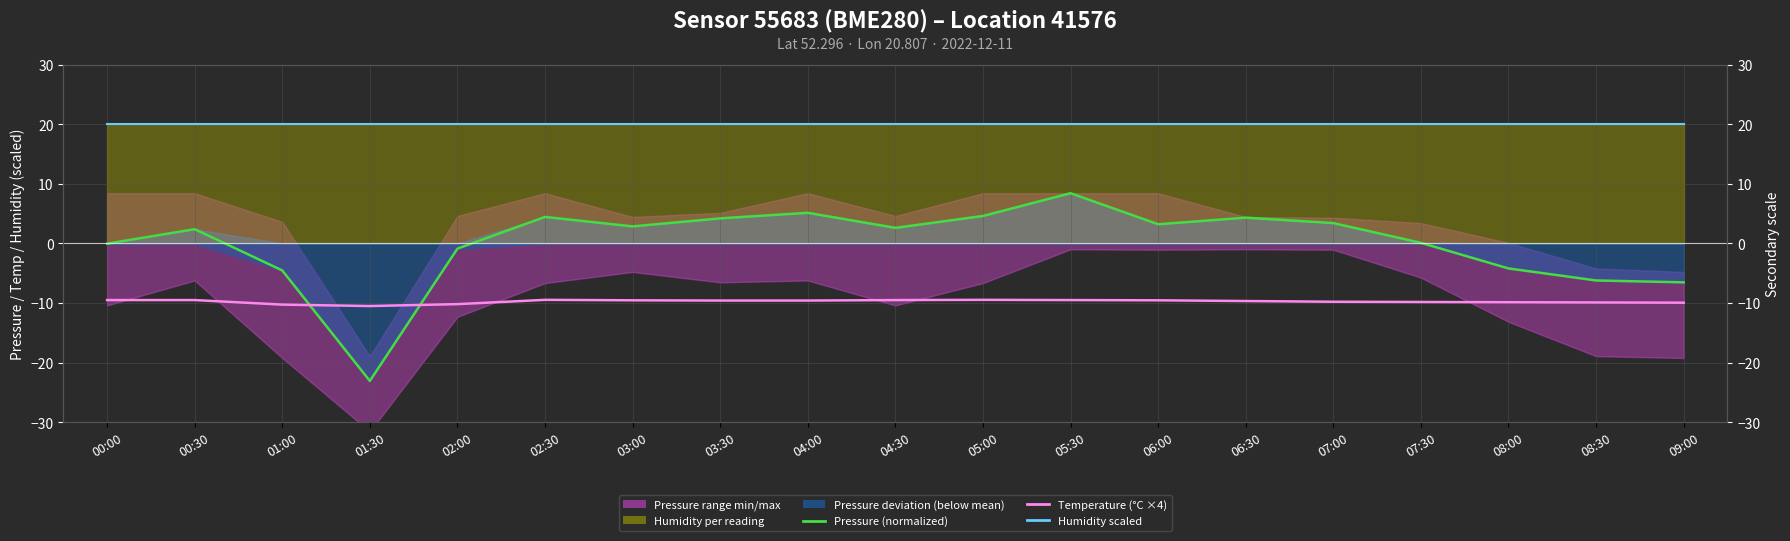

What position from the right is 06:00?

7